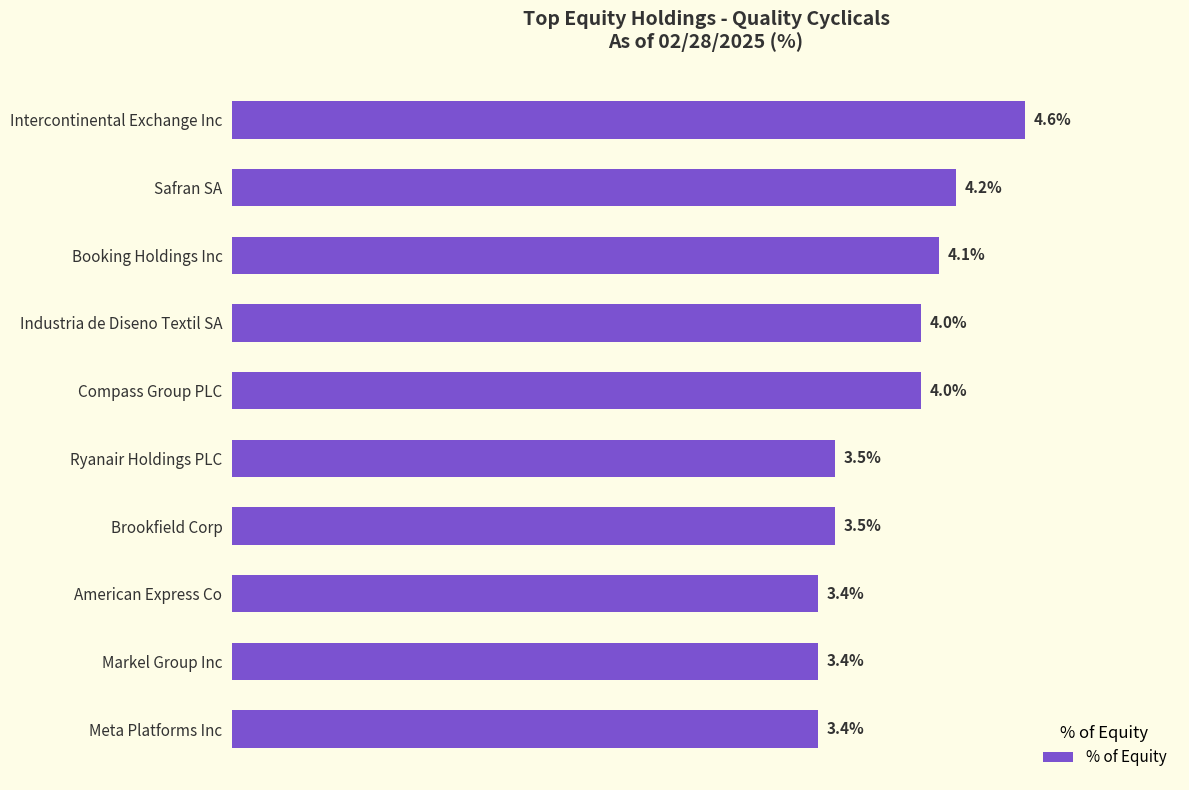

Does the chart contain stacked bars?

No